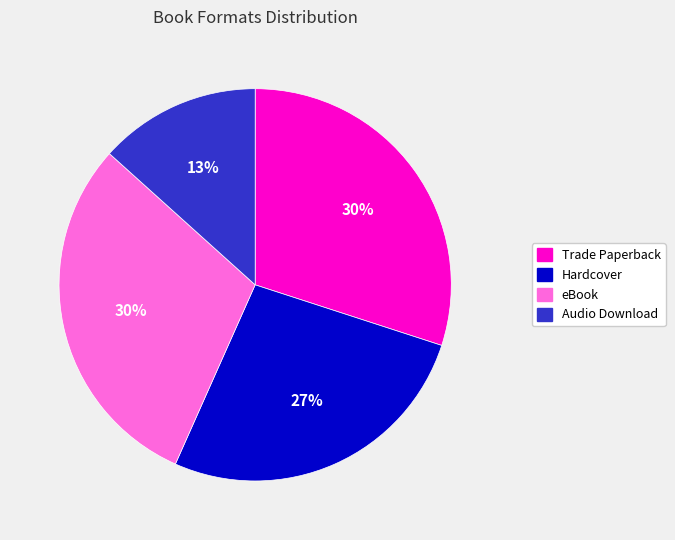

Is Trade Paperback the majority of the pie?

No